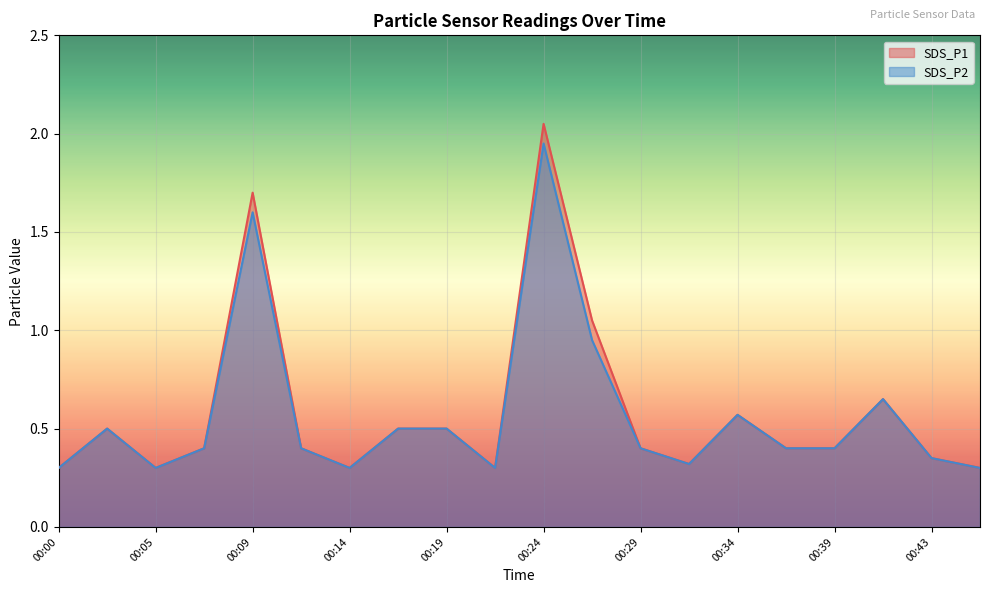

Where is the first local minimum for SDS_P2?

00:05